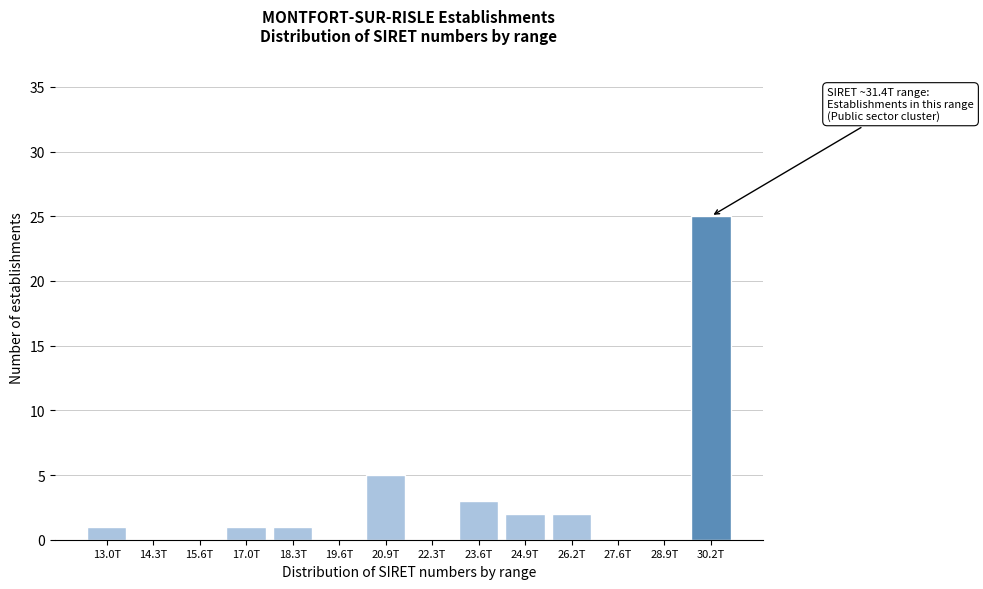

Reading left to right, list all the values displayed in this chart.

13.0T=1	14.3T=0	15.6T=0	17.0T=1	18.3T=1	19.6T=0	20.9T=5	22.3T=0	23.6T=3	24.9T=2	26.2T=2	27.6T=0	28.9T=0	30.2T=25